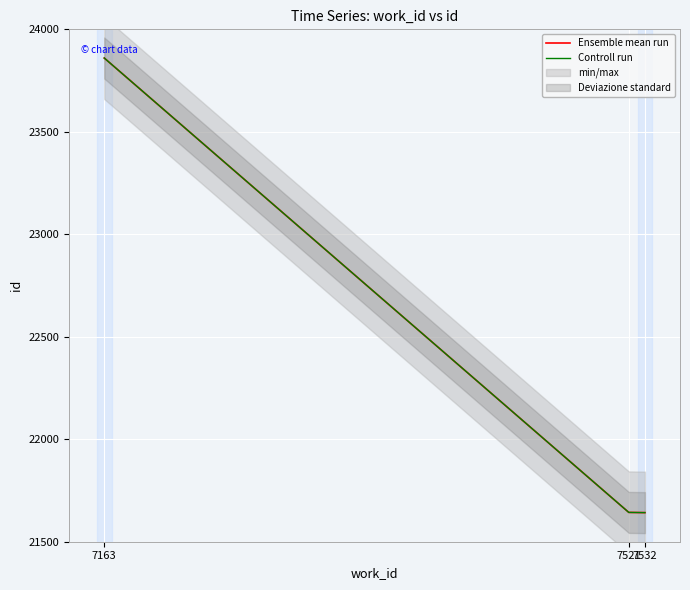

At which category is the sum across all series the highest?

7163